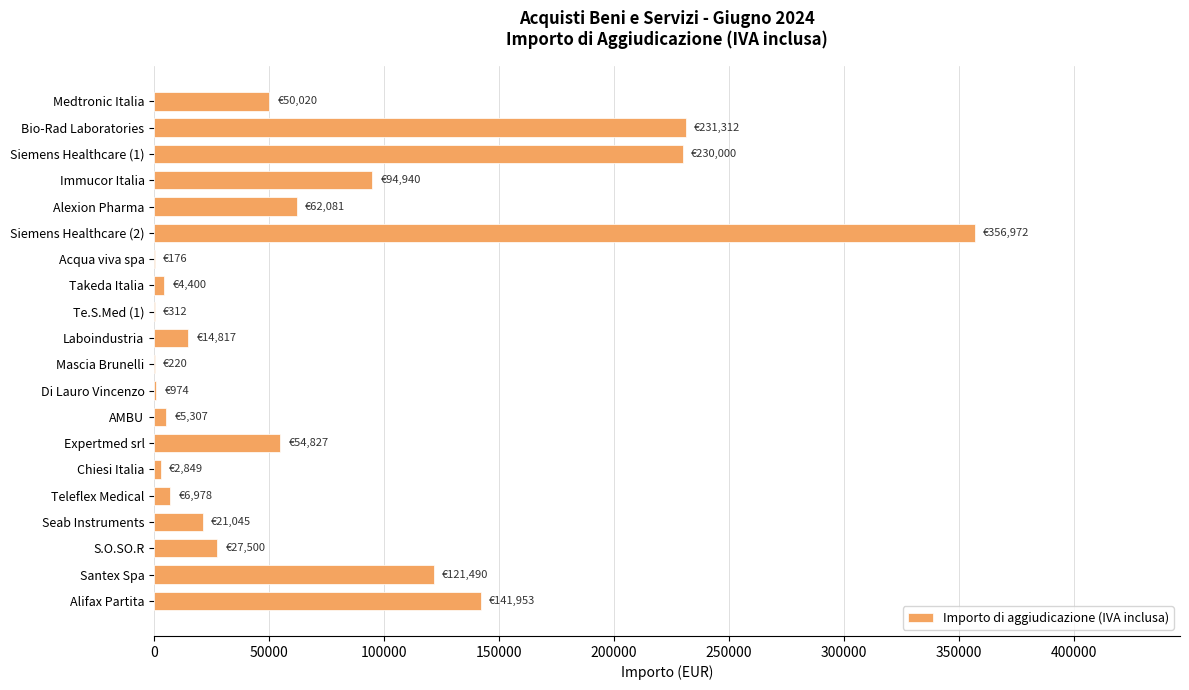

At which label is the value closest to 178573?

Alifax Partita